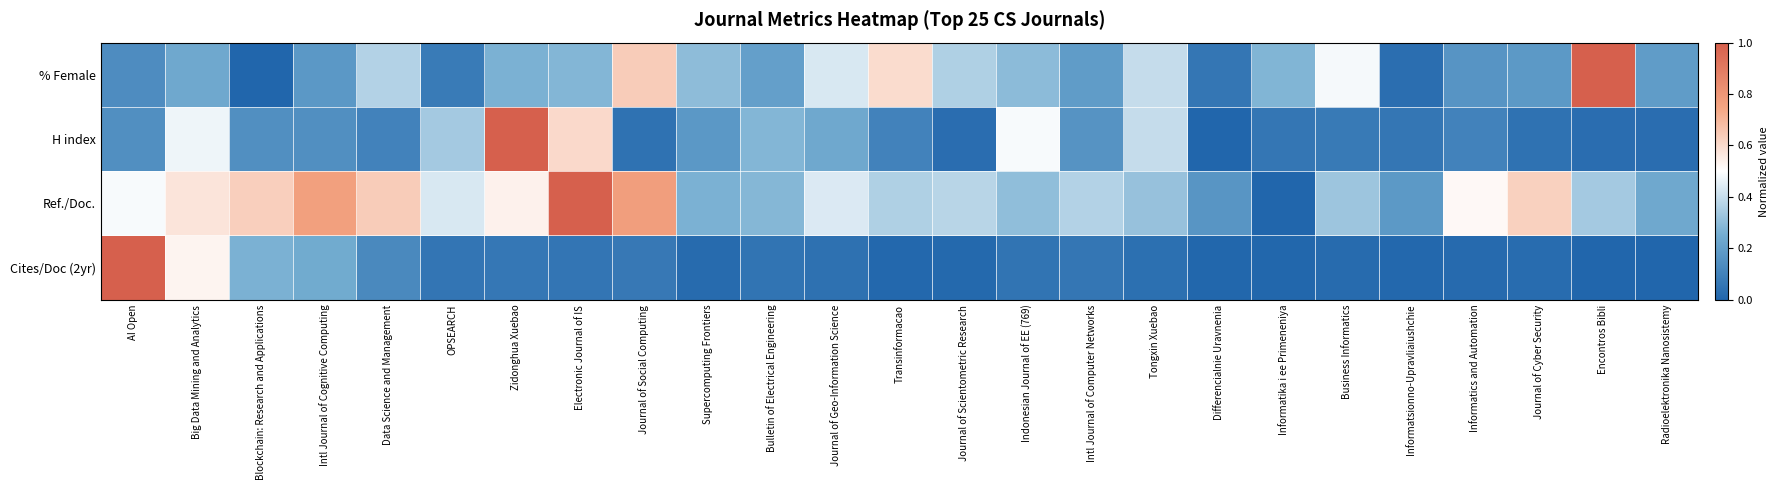

List the series in order of their overall mean, highest first.

Ref./Doc., % Female, H index, Cites/Doc (2yr)